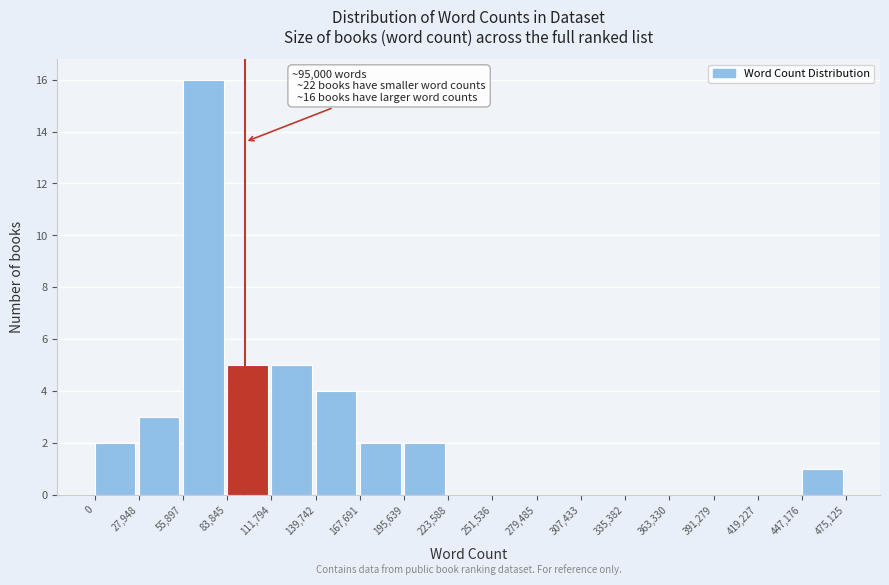

Which range on the x-axis has the tallest bar?

55,897 to 83,845